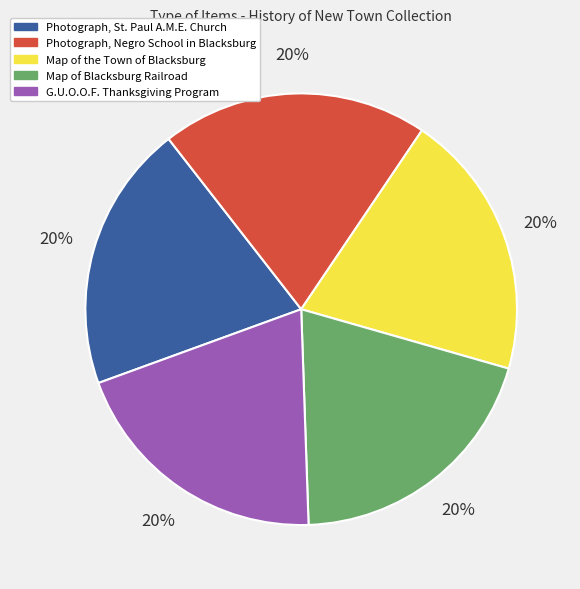

Approximately how many times larger is the value at G.U.O.O.F. Thanksgiving Program compared to Map of Blacksburg Railroad?

1.0